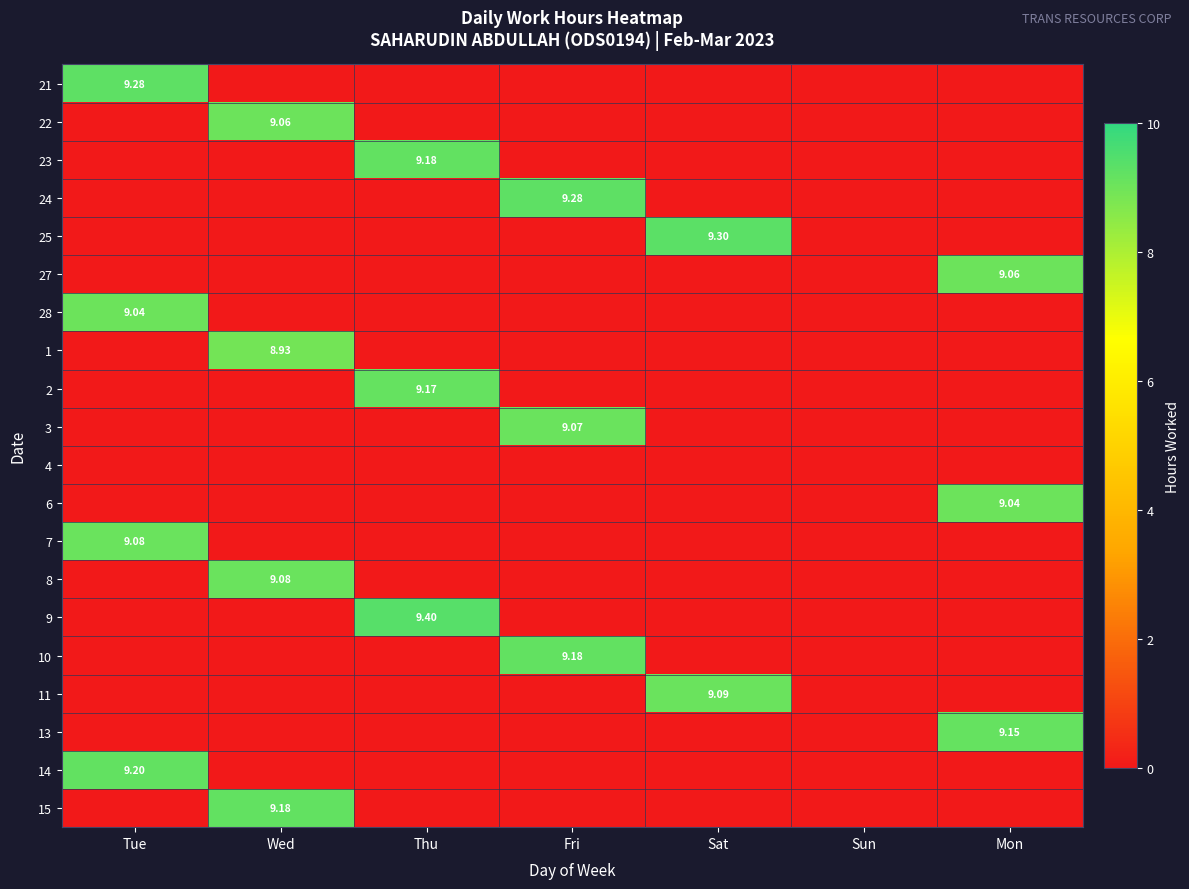

Is it true that 10 equals 16.1 at Fri?

False